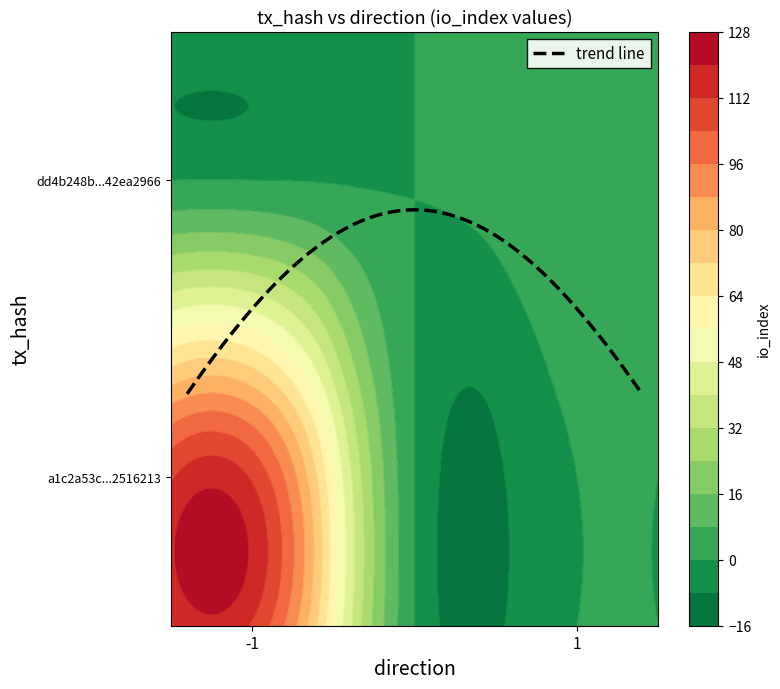

Which series changed the most between direction and io_index?

a1c2a53c174cf312cf08cdd2c313e3ea2516213